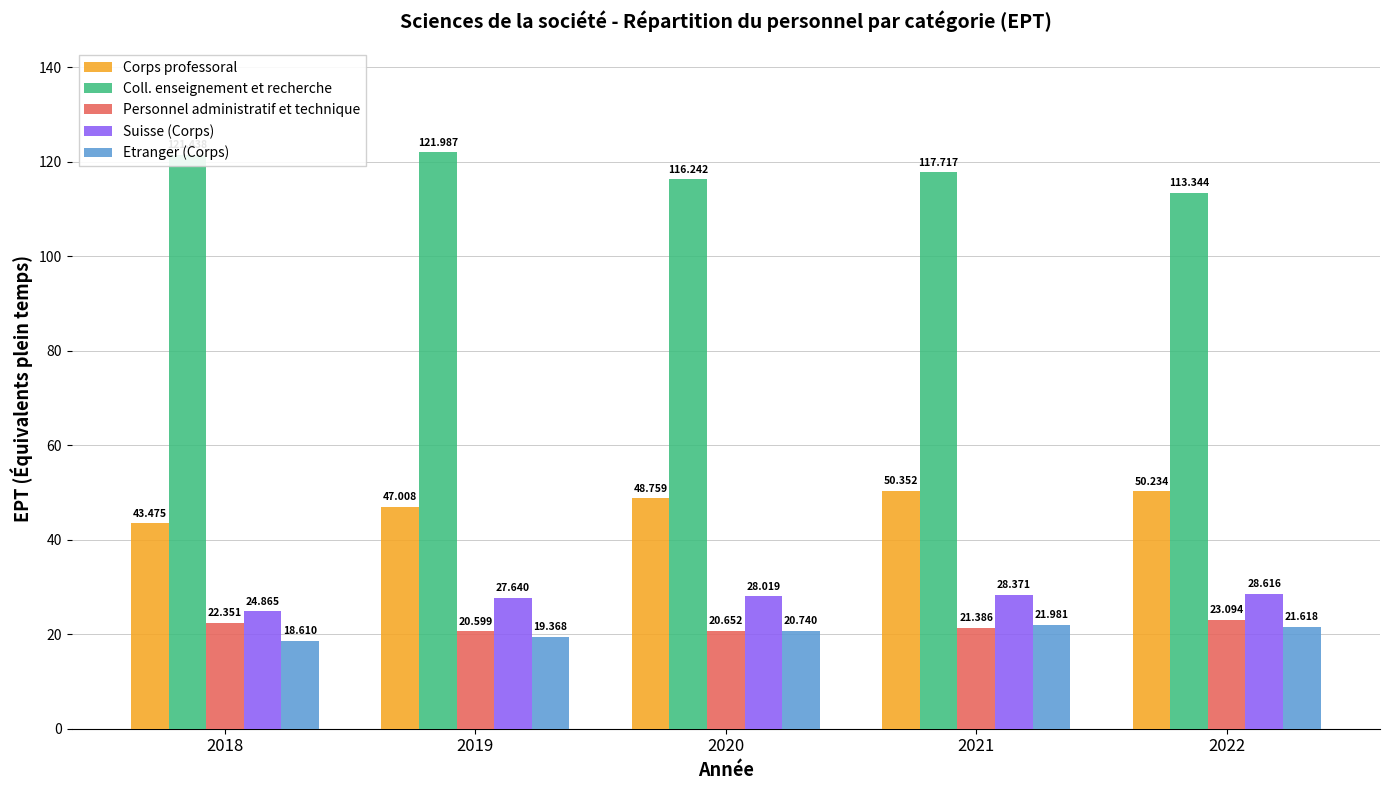

What is the difference between the second highest and minimum values in the Corps professoral series?

6.8